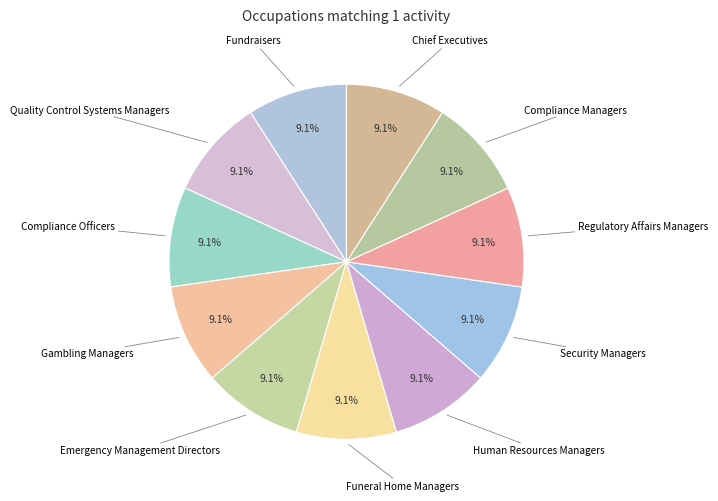

To the nearest percent, what portion does Quality Control Systems Managers represent?

9%